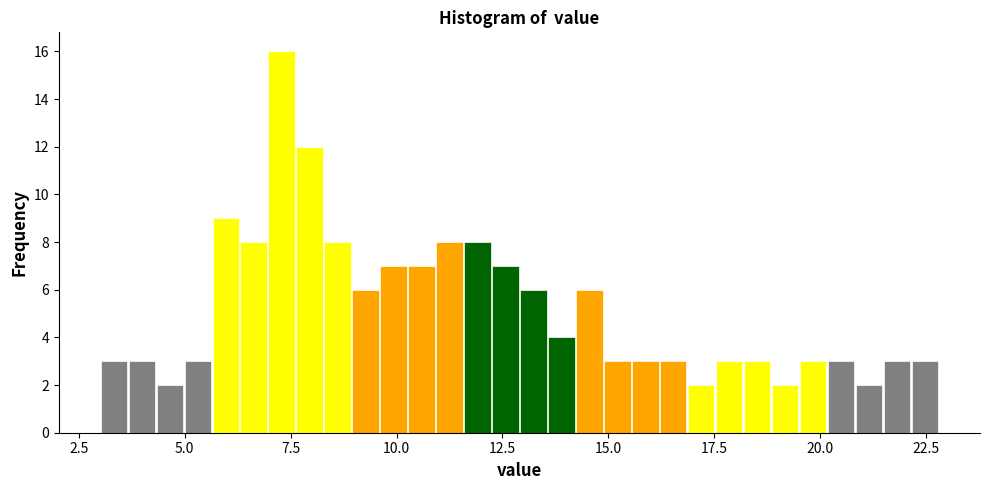

Read against the x-axis, roughly where is the centre of the tallest bar?

7.5